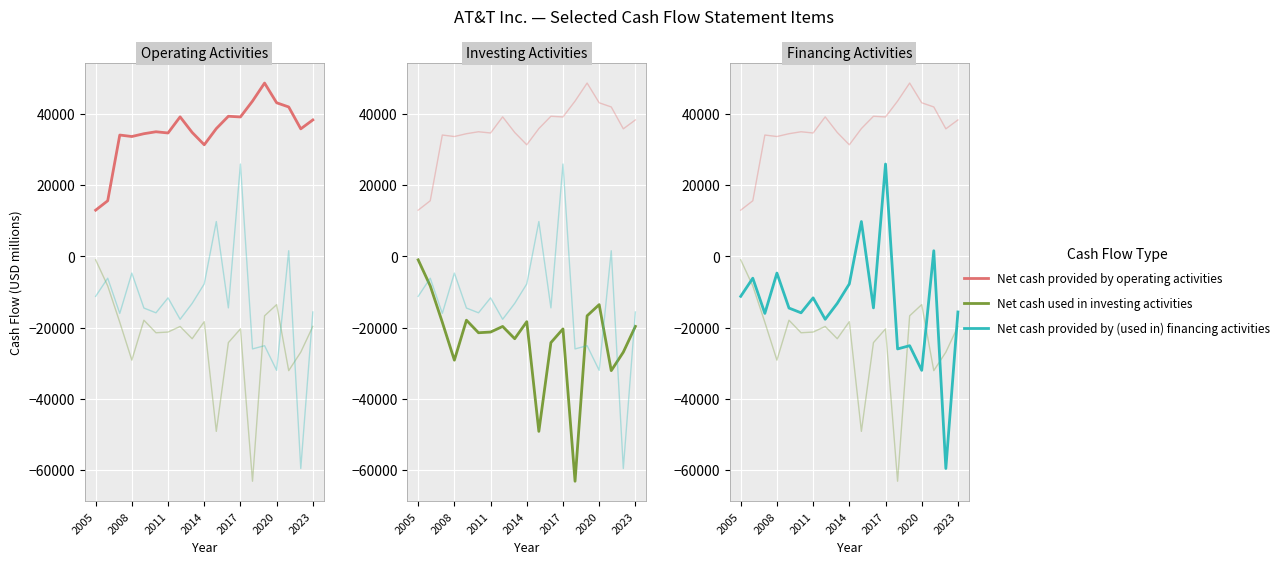

What value does the Net cash provided by (used in) financing activities series have at 2011?

-16014